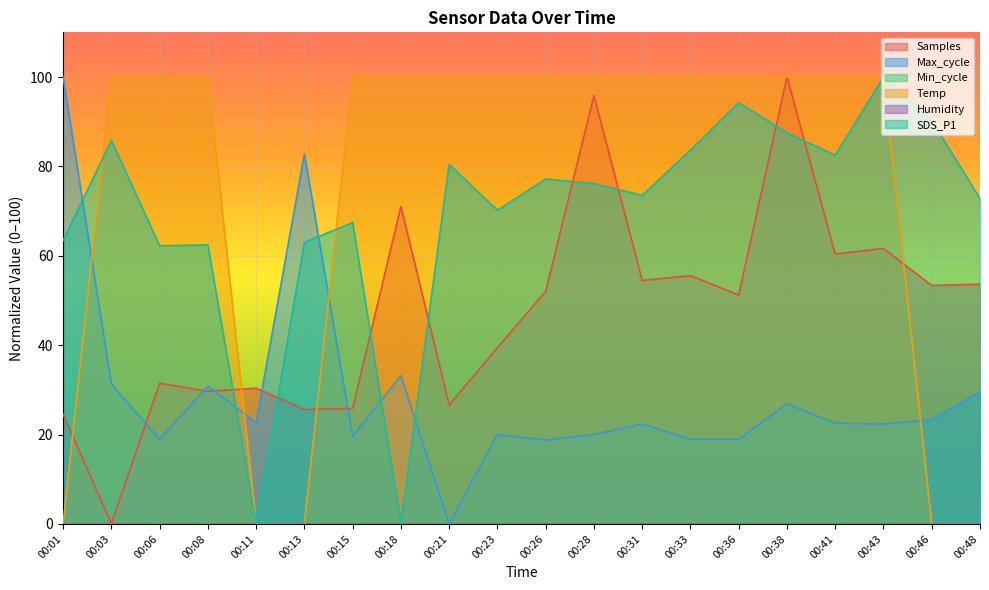

Which category has the highest value in the SDS_P1 series?

00:43